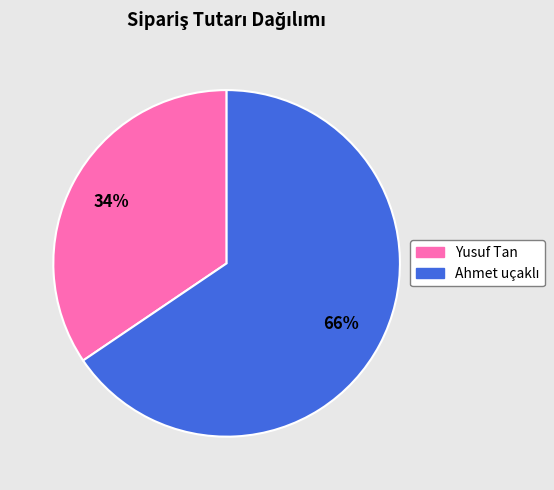

Is there a majority slice in this chart?

Yes